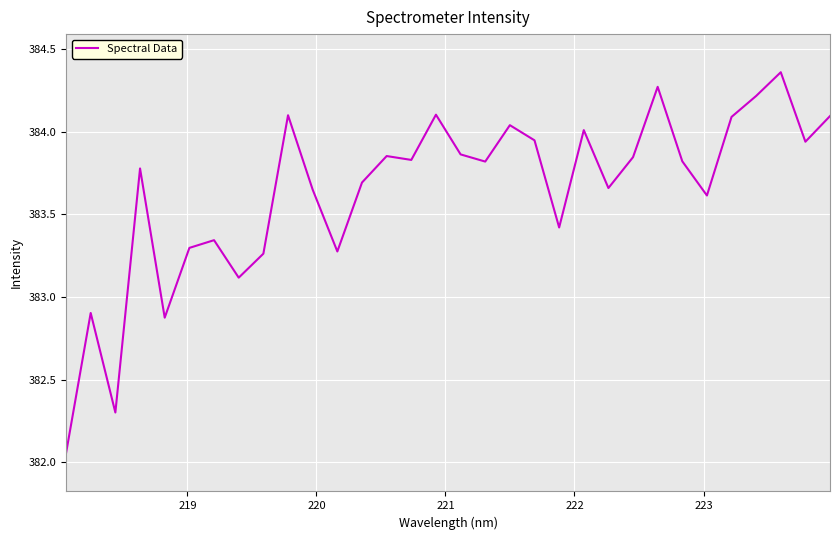

How many interior local peaks (higher than both neighbors) does the data have?

10